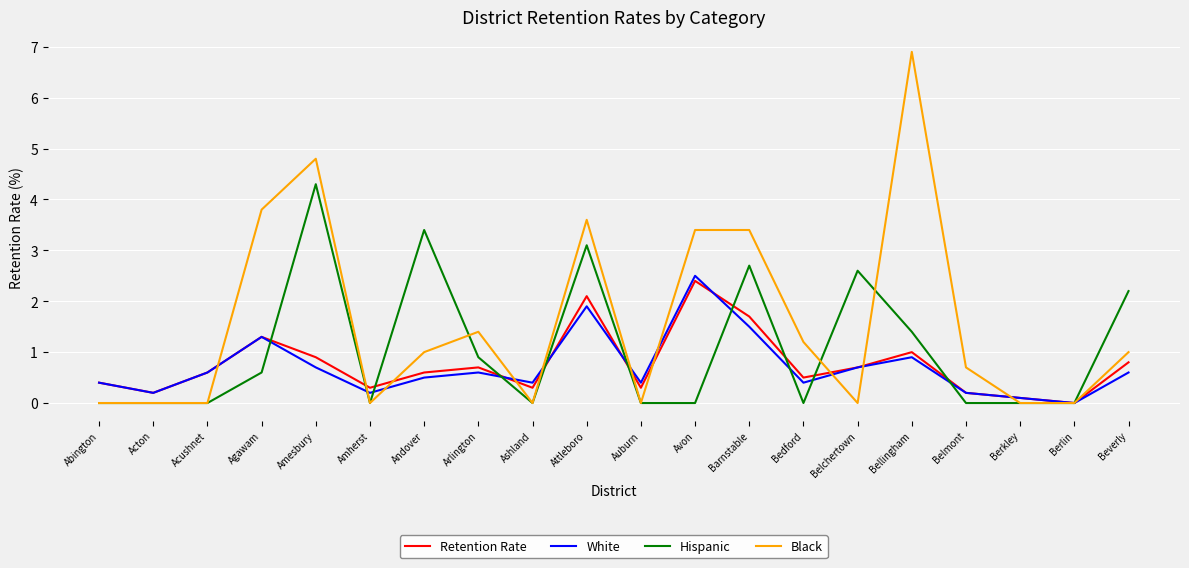

The value of Retention Rate at Barnstable is 0.5. True or false?

False